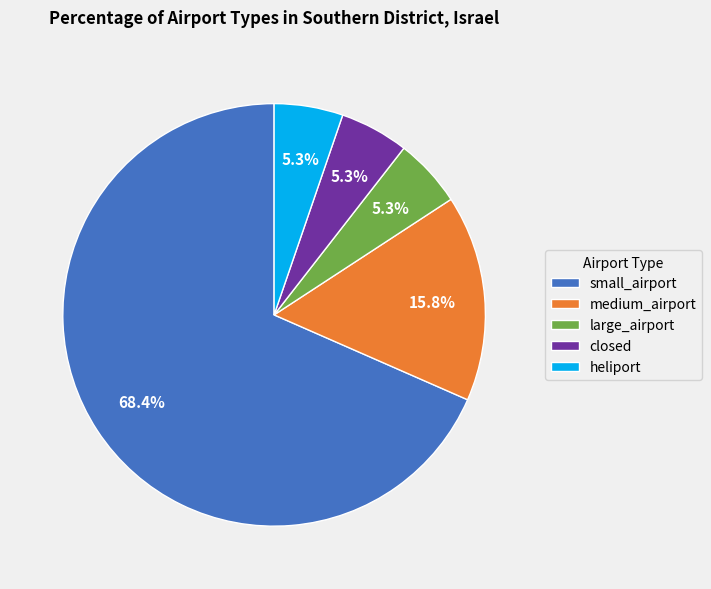

What is the ratio of the value at closed to the value at large_airport?

1.0